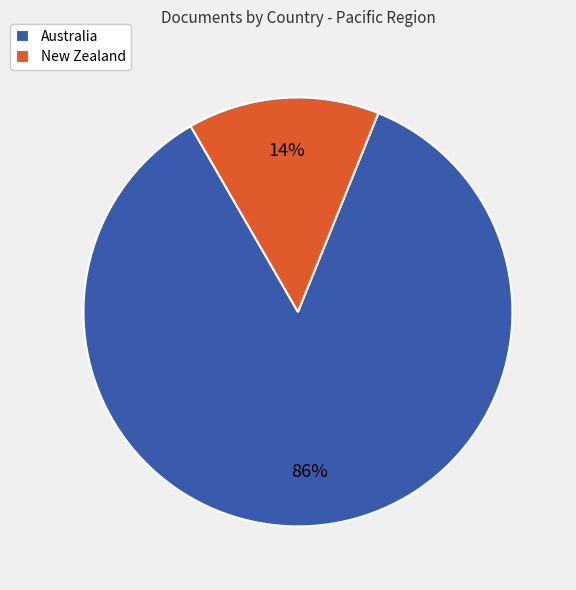

Is it true that Australia is 99% of the pie?

False